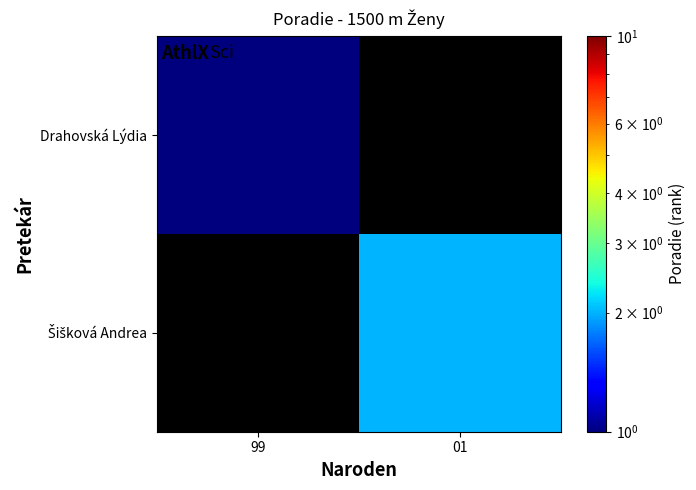

Which series has the widest spread of values?

Šišková Andrea